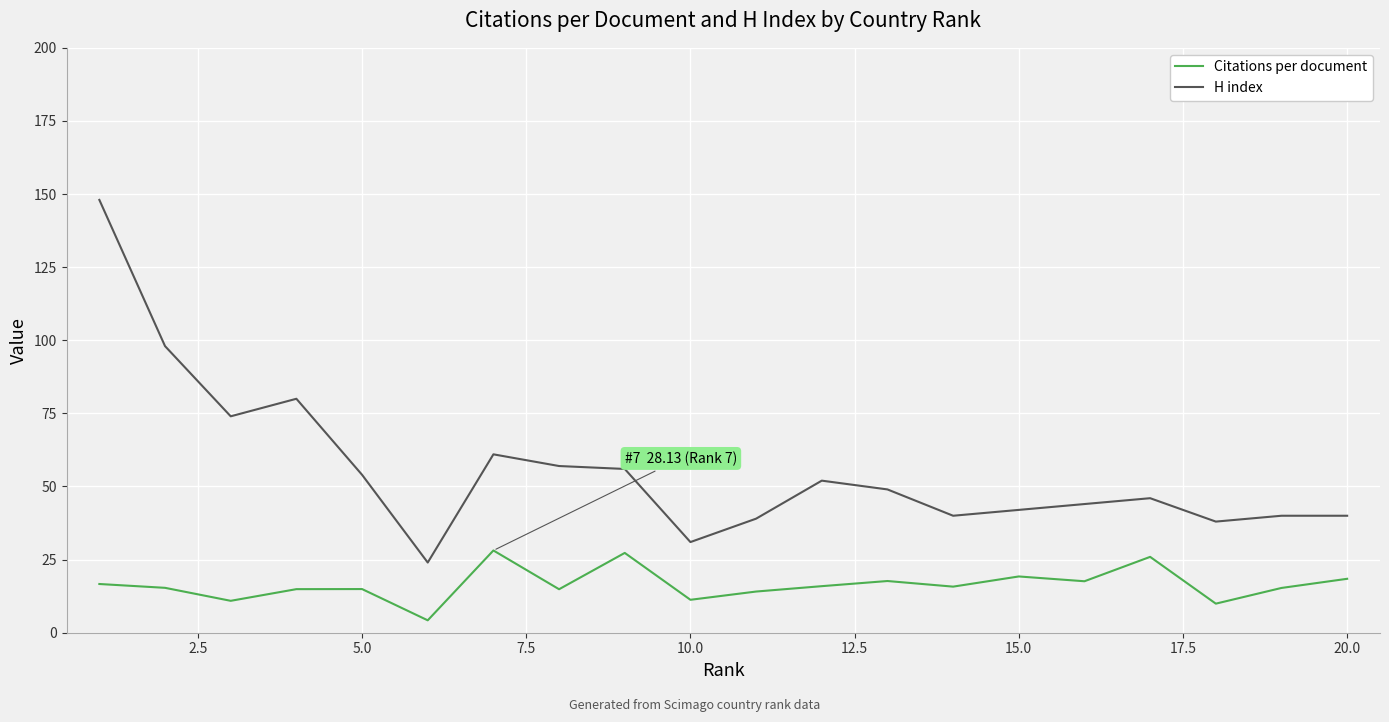

What is the highest value of the Citations per document series?

28.1